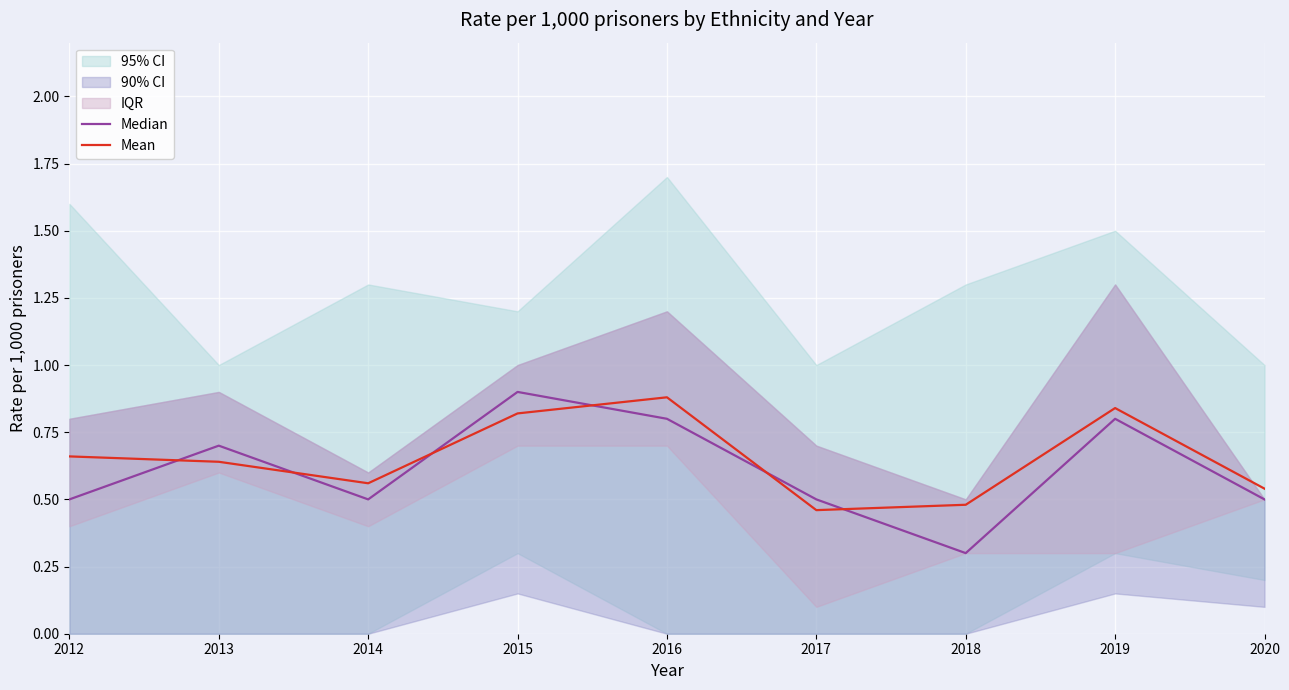

The value of Mean at 2015 is 0.8. True or false?

True